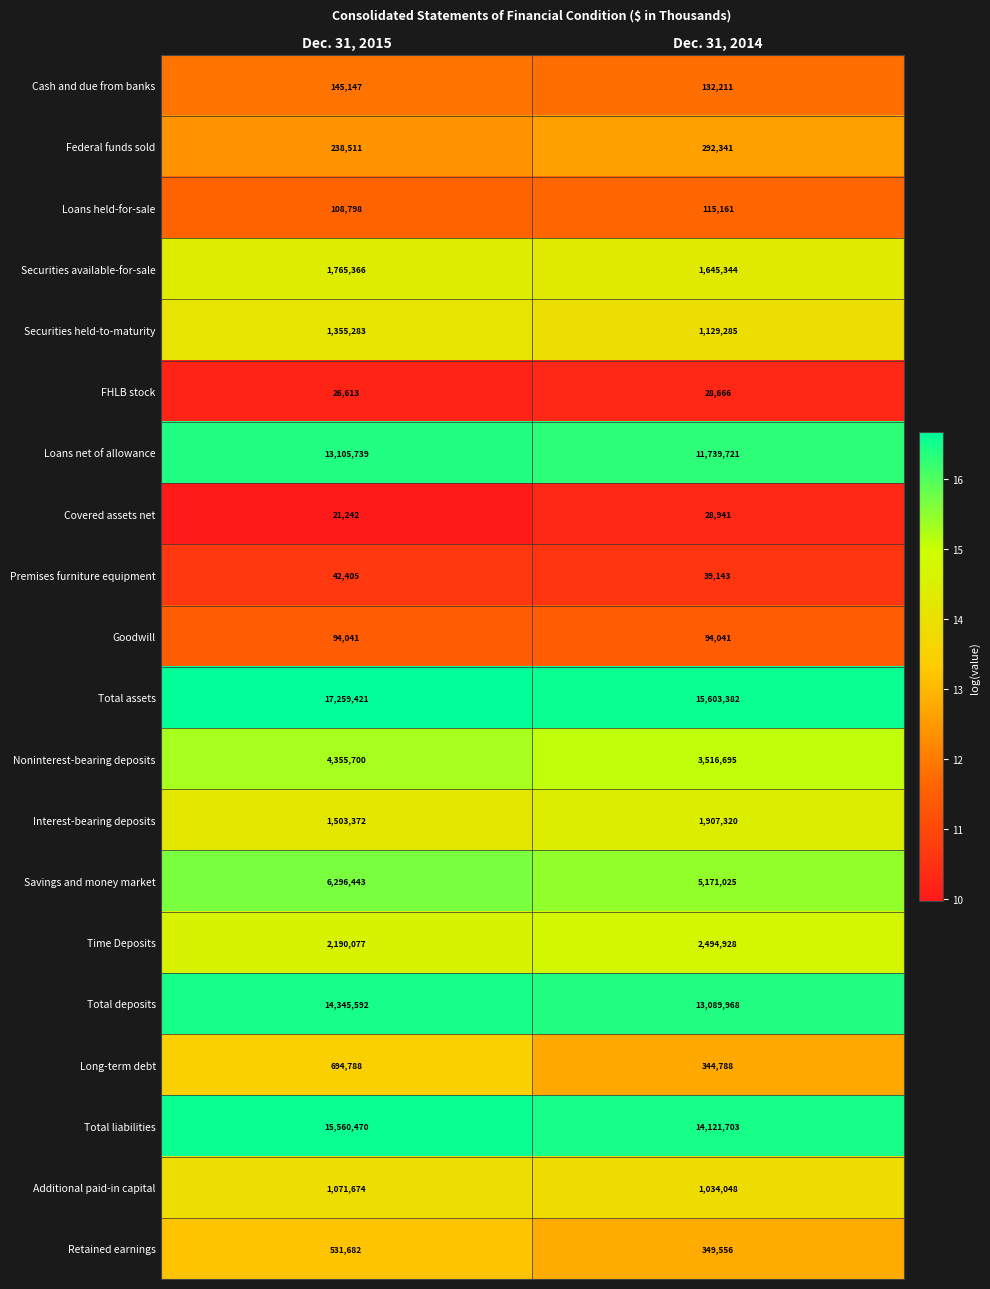

Which series changed the most between Dec. 31, 2015 and Dec. 31, 2014?

Total assets